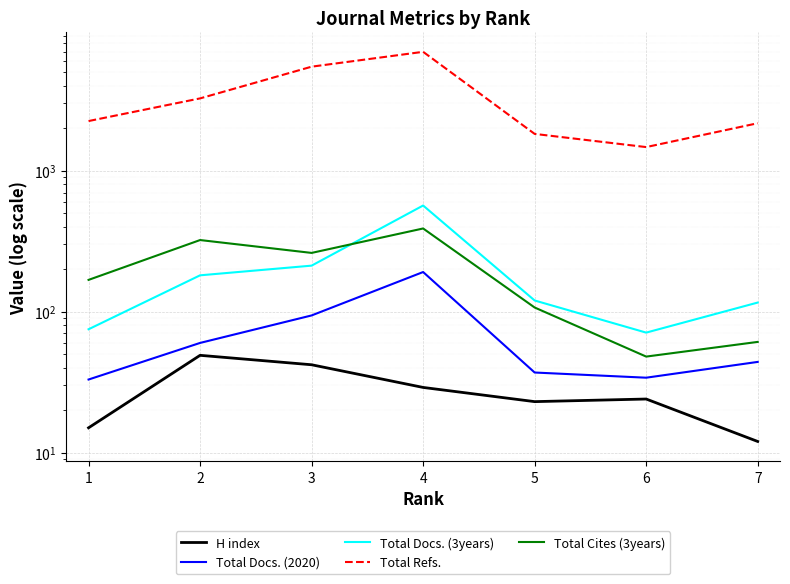

What is the difference between the maximum and second lowest values in the Total Docs. (3years) series?

491